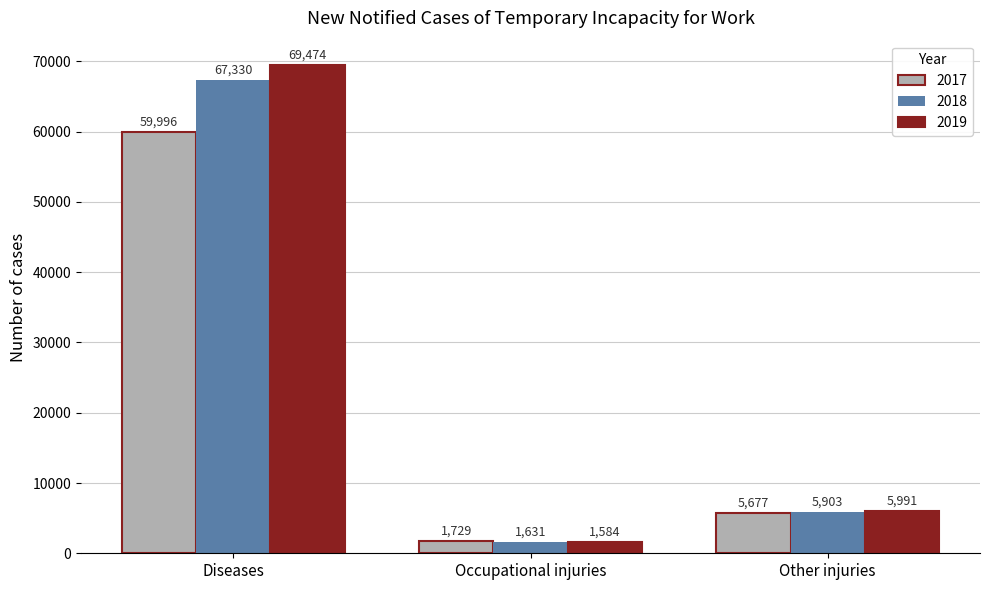

How many groups of bars are there?

3